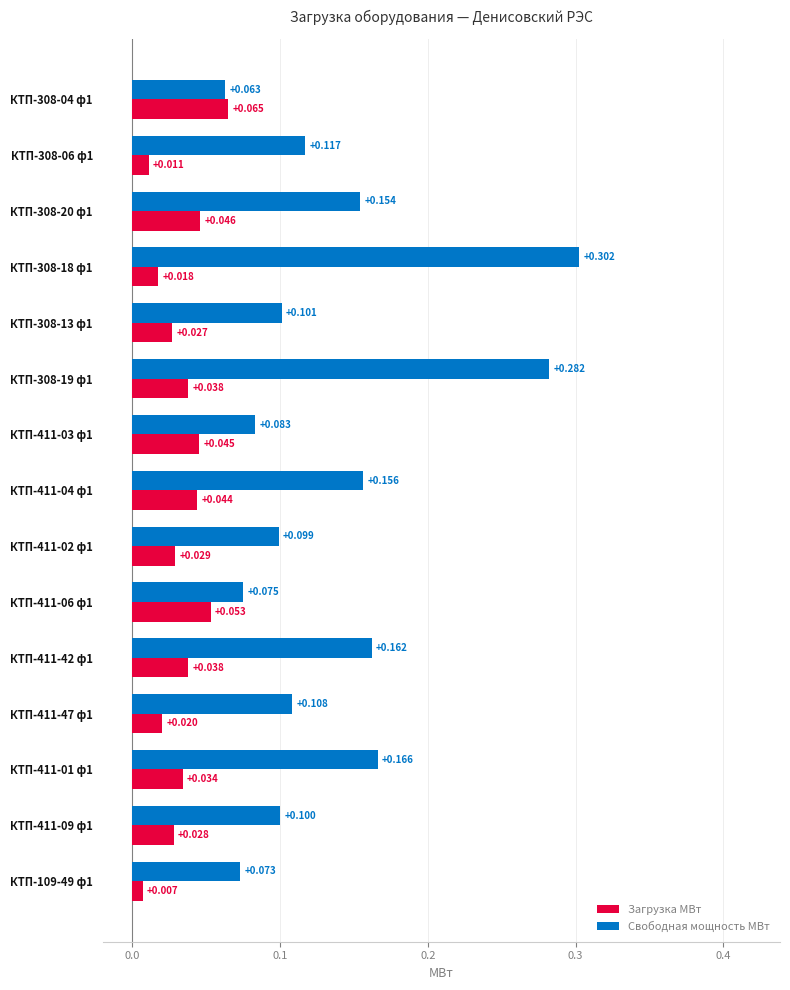

Which series has the largest total across all categories?

Свободная мощность МВт